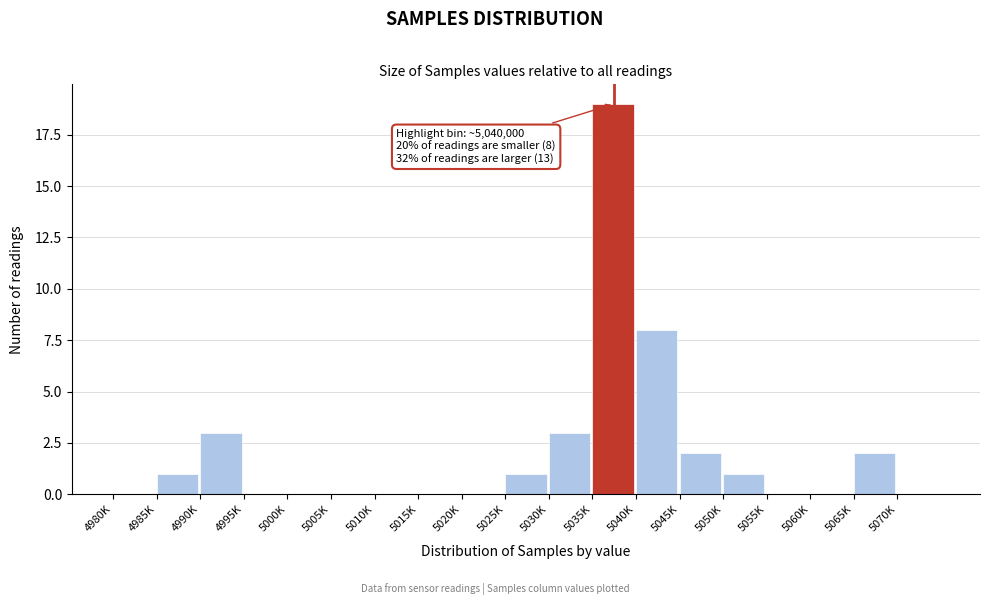

Reading left to right, list all the values displayed in this chart.

4980K=0	4985K=1	4990K=3	4995K=0	5000K=0	5005K=0	5010K=0	5015K=0	5020K=0	5025K=1	5030K=3	5035K=19	5040K=8	5045K=2	5050K=1	5055K=0	5060K=0	5065K=2	5070K=0